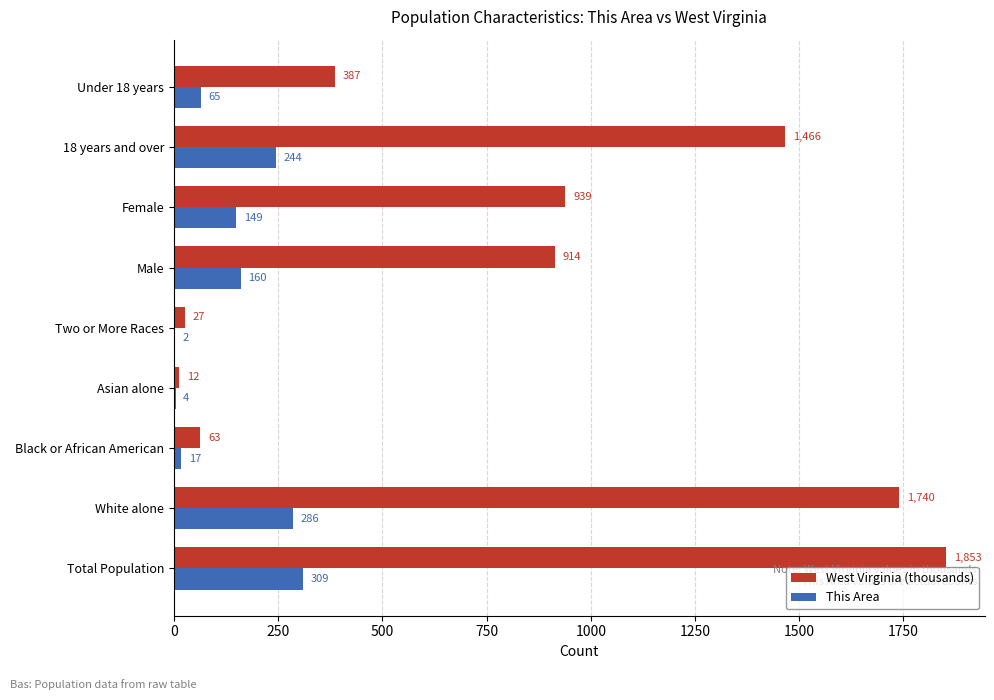

At which category is the sum across all series the highest?

Total Population